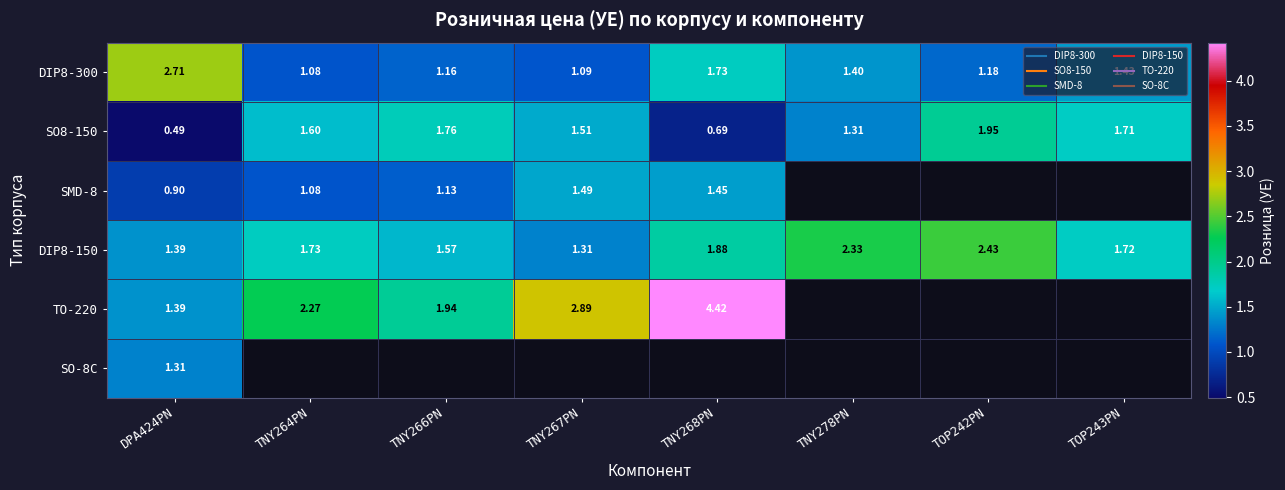

Which label corresponds to the largest value in the chart?

TNY268PN